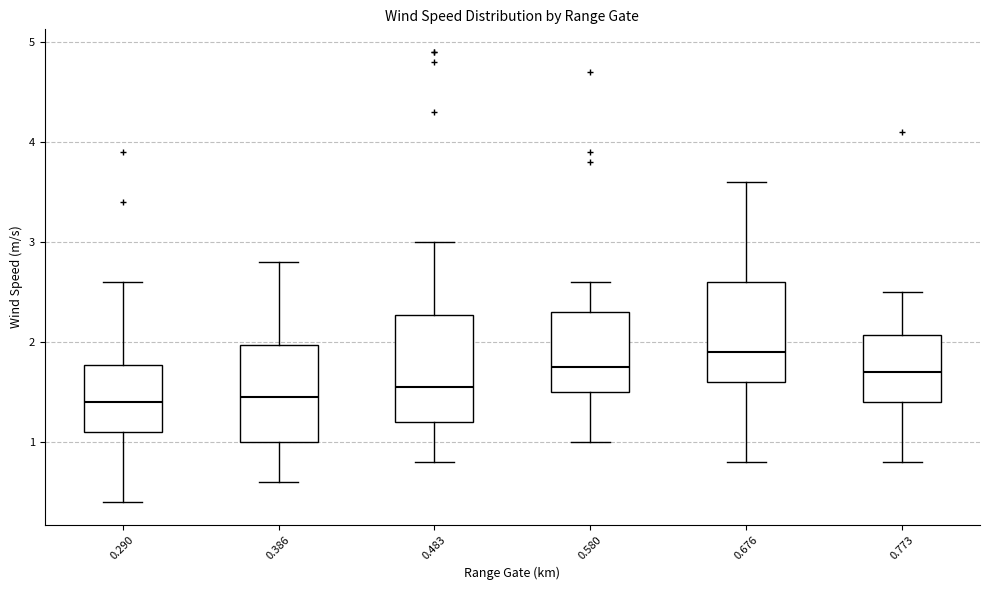

Reading left to right, transcribe this box plot: for each box, give where its median line is, the range the box spans, and where its two whiskers end, as read against the y-axis. The values are not printed on the chart, so give them approximately, as read against the axis.

0.290: median 1.4, box 1.1 to 1.8, whiskers 0.4 to 2.6
0.386: median 1.5, box 1.0 to 2.0, whiskers 0.6 to 2.8
0.483: median 1.6, box 1.2 to 2.3, whiskers 0.8 to 3.0
0.580: median 1.8, box 1.5 to 2.3, whiskers 1.0 to 2.6
0.676: median 1.9, box 1.6 to 2.6, whiskers 0.8 to 3.6
0.773: median 1.7, box 1.4 to 2.1, whiskers 0.8 to 2.5